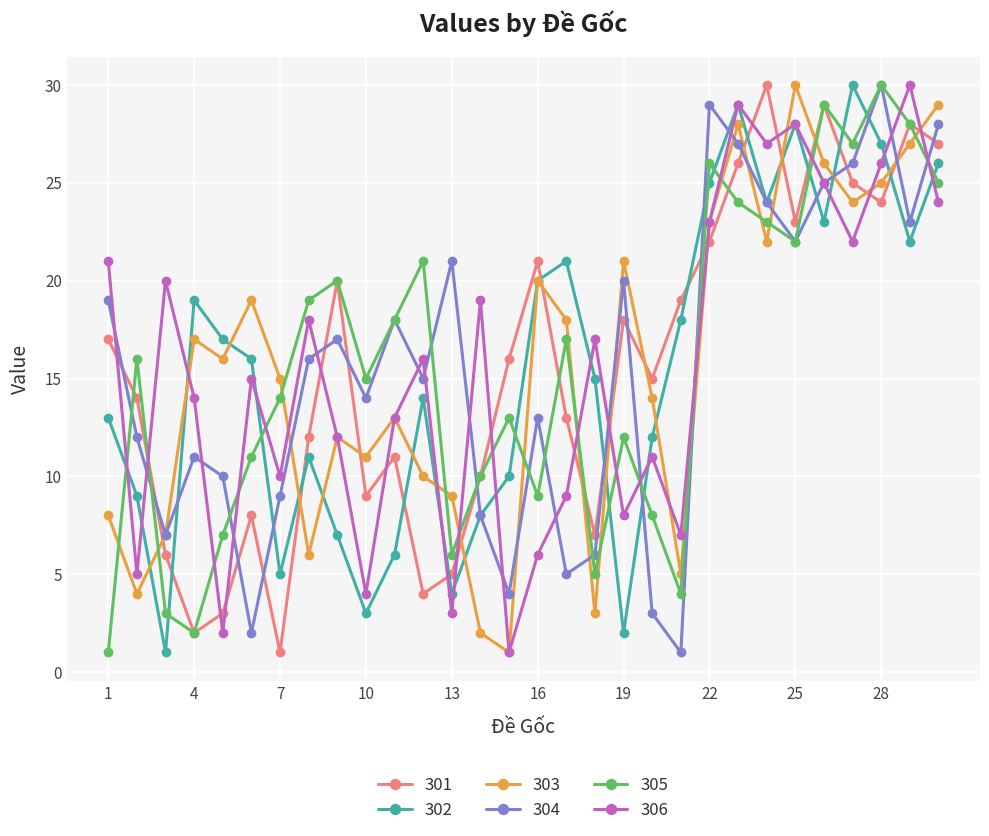

True or false: 302 has more than 2 interior local peaks.

True